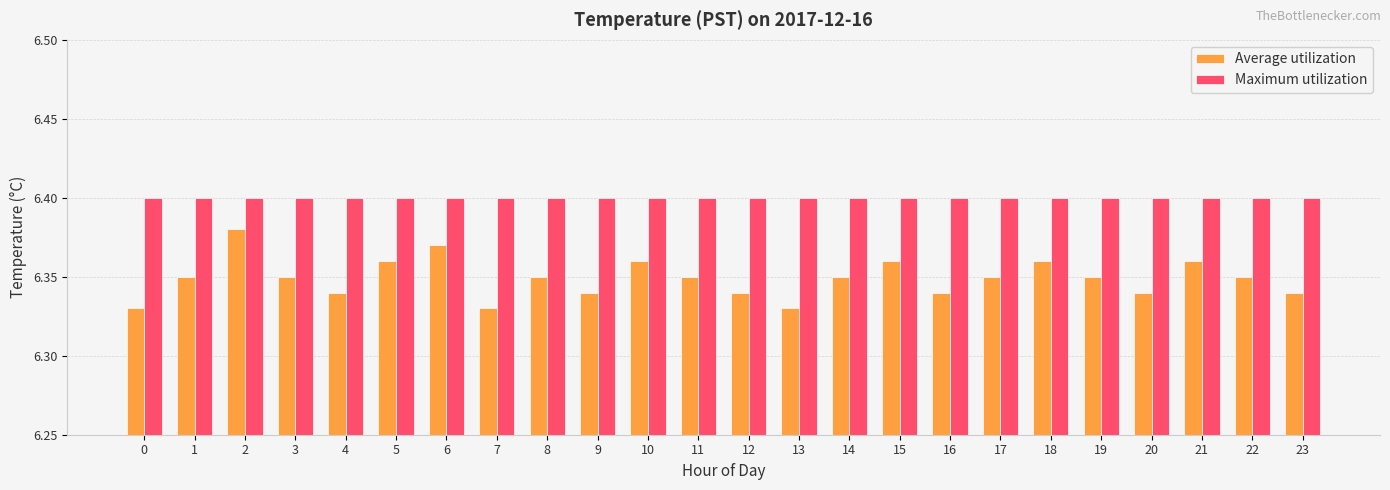

Which series has the largest range (max minus min)?

Average utilization